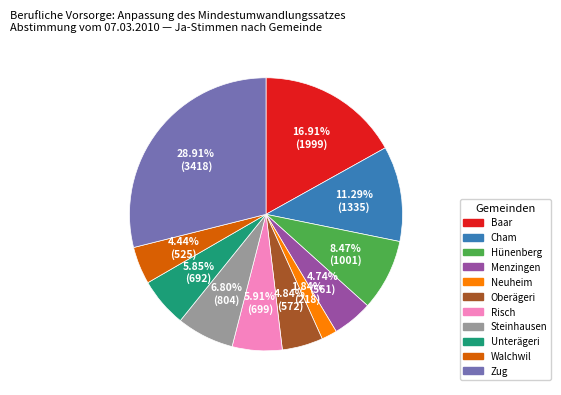

Do Hünenberg and Steinhausen together represent more than half of the pie?

No